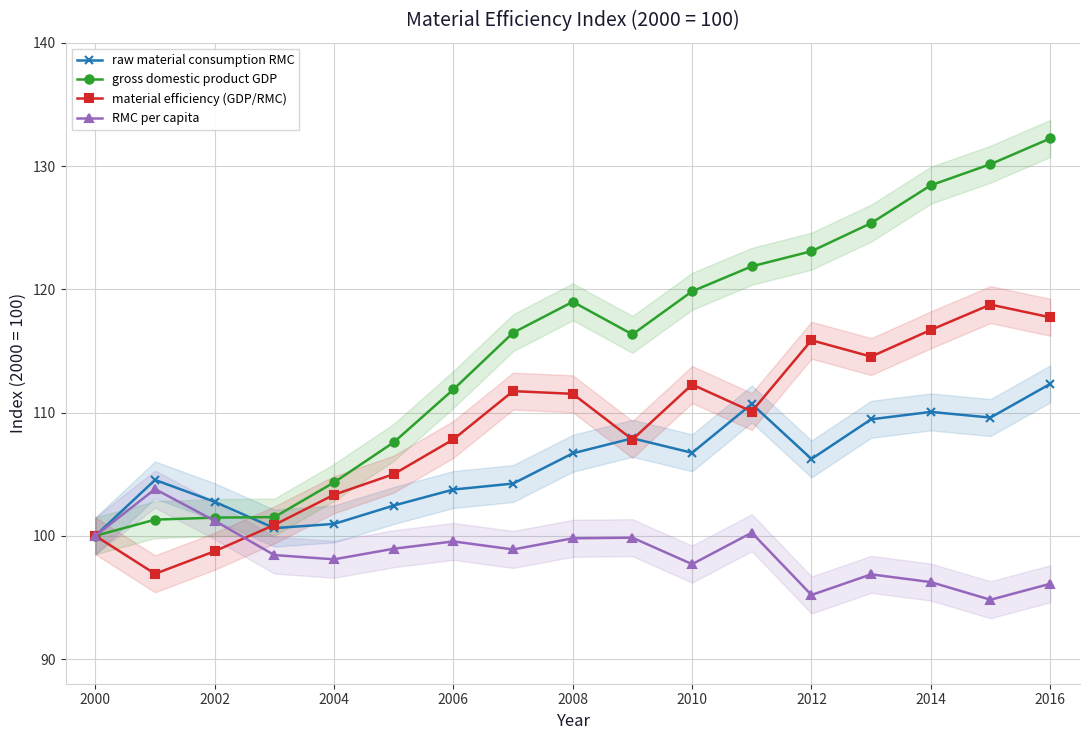

Which series has the largest range (max minus min)?

gross domestic product GDP